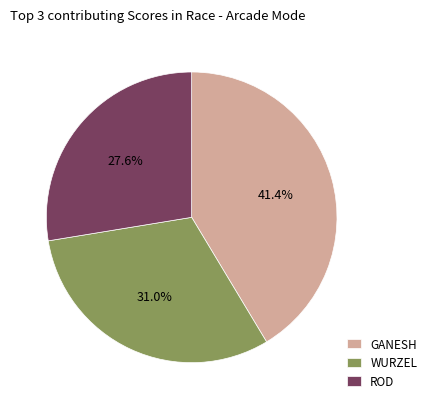

What is the ratio of the value at GANESH to the value at WURZEL?

1.3